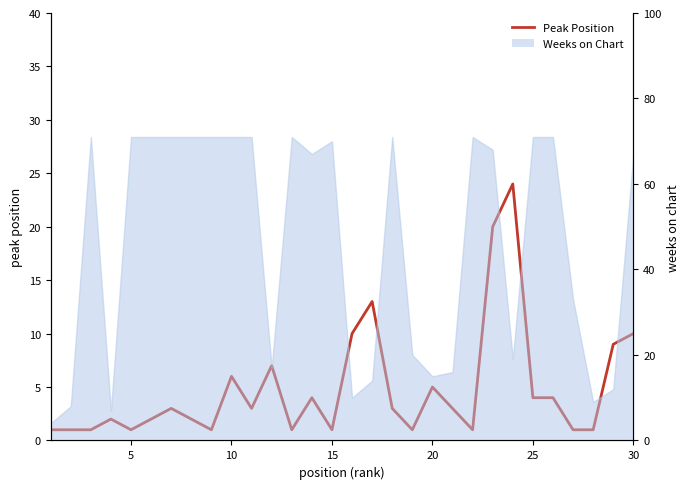

What is the approximate value at 20, to the nearest 5?

5